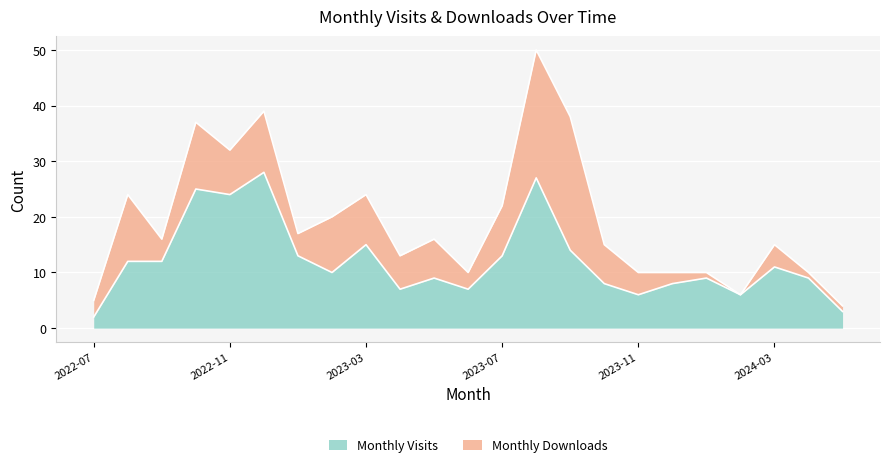

What is the difference between the values at 2024-02 and 2024-01?

3